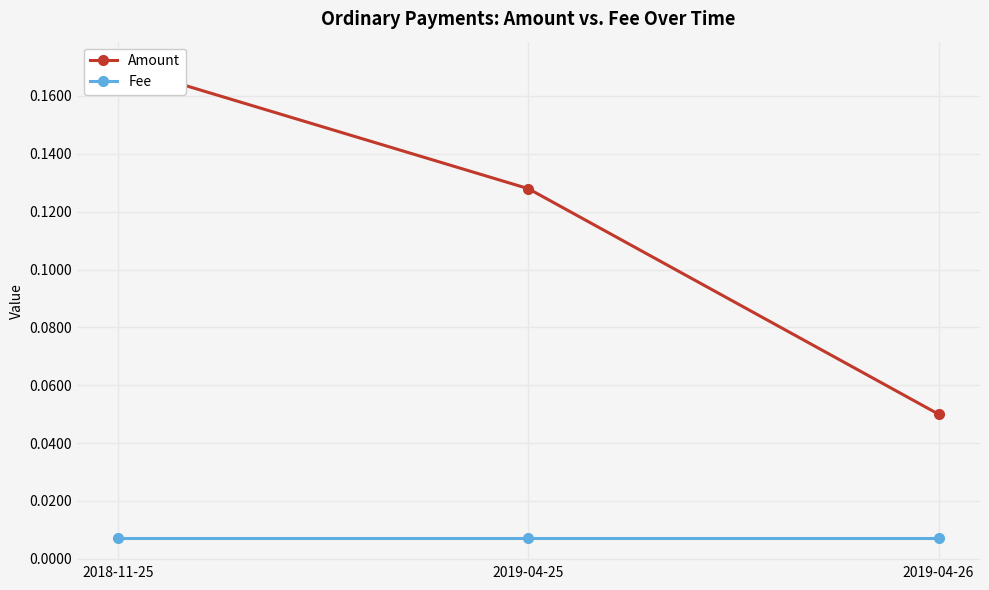

List the series in order of their peak value, lowest first.

Fee, Amount